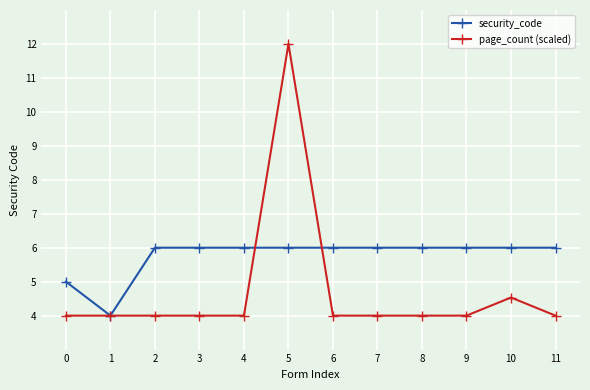

Rank the series by their average value, from lowest to highest.

page_count (scaled), security_code